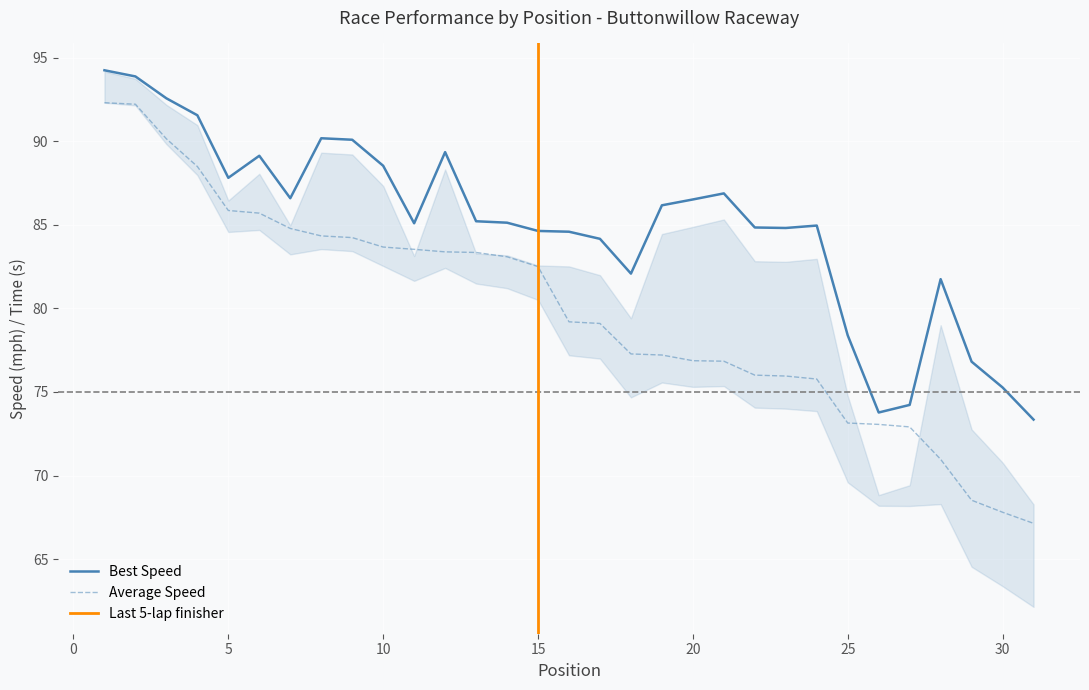

True or false: Average Speed and Best Lap time cross at least once.

False